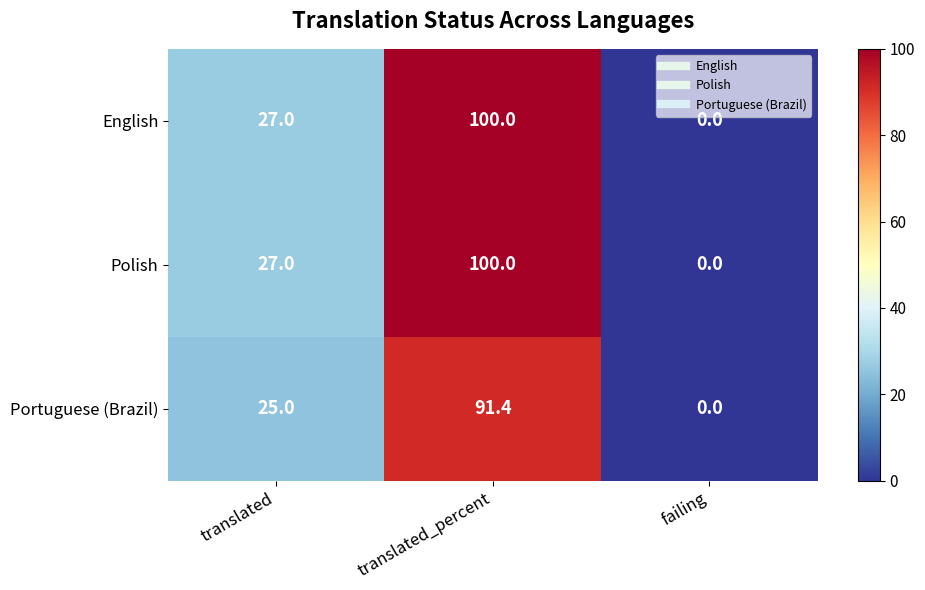

What is the spread (max minus min) of values at translated?

2.0